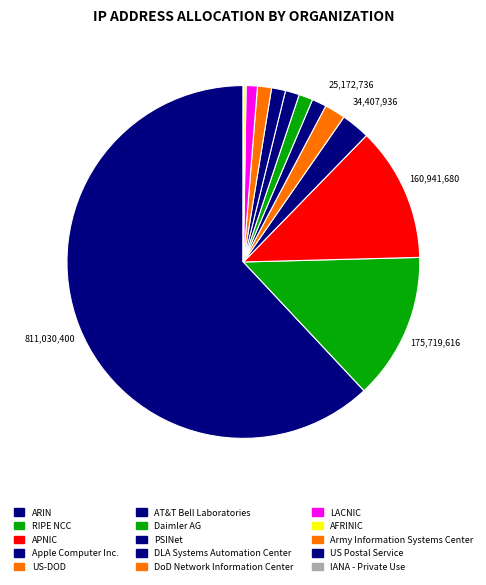

Which slice is the smallest?

IANA - Private Use